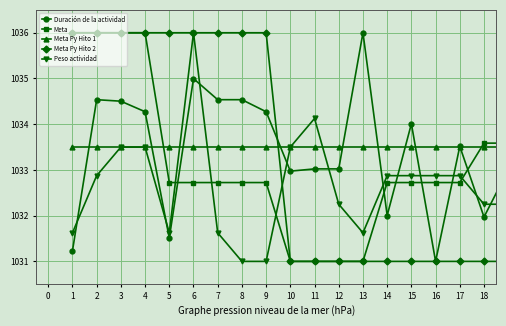

True or false: Meta Py Hito 1 and Meta Py Hito 2 cross at least once.

True